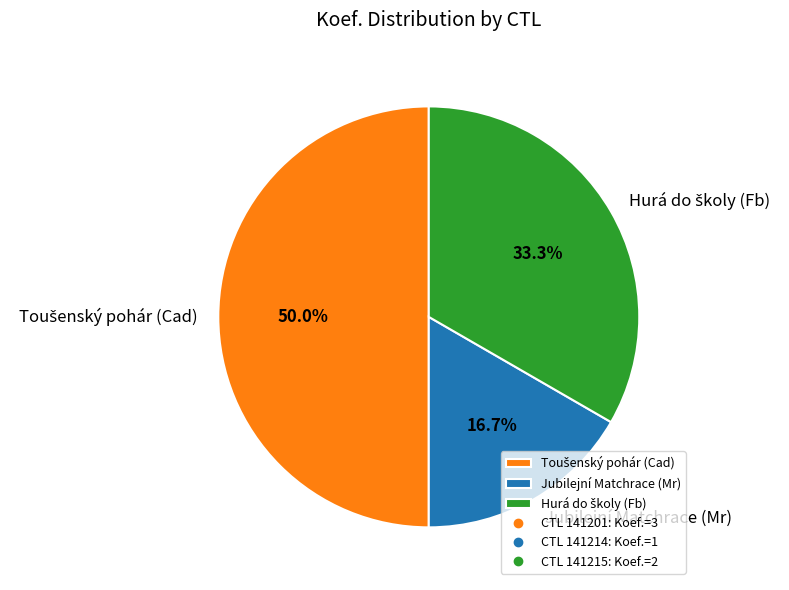

Count the number of slices in the pie.

3